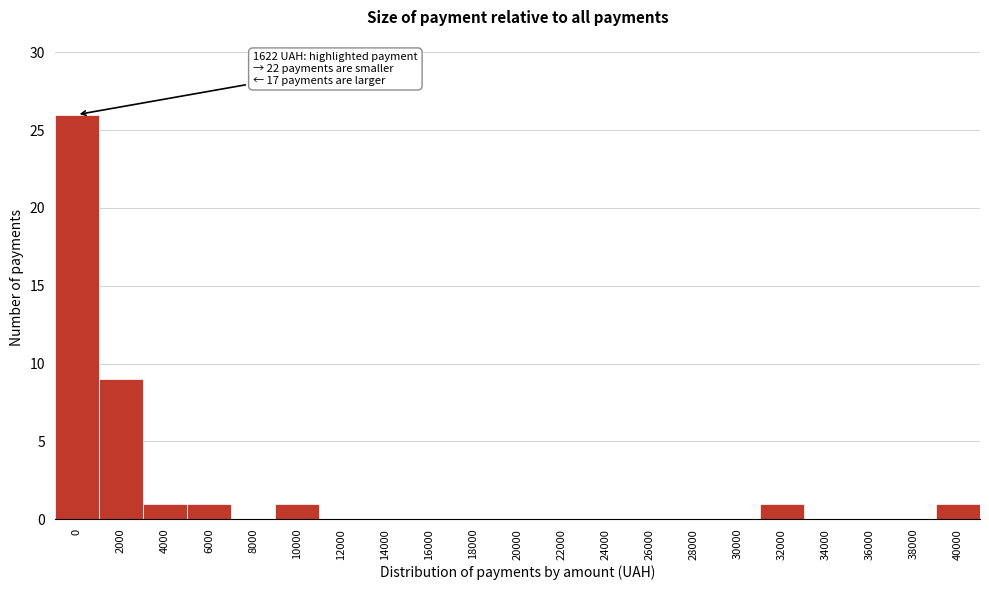

Reading left to right, what are all the values shown in this chart?

0=26	2000=9	4000=1	6000=1	8000=0	10000=1	12000=0	14000=0	16000=0	18000=0	20000=0	22000=0	24000=0	26000=0	28000=0	30000=0	32000=1	34000=0	36000=0	38000=0	40000=1